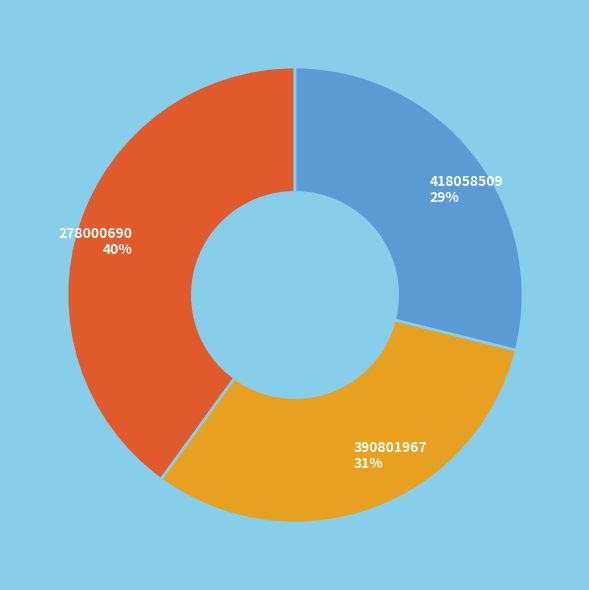

To the nearest percent, what portion does 278000690 represent?

40%